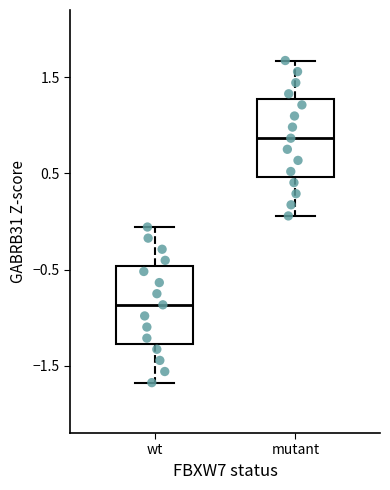

Reading left to right, read every box against the y-axis: the position of its median line, the range the box covers, and the ends of its whiskers. The values are not printed on the chart, so give them approximately, as read against the axis.

wt: median -0.9, box -1.3 to -0.5, whiskers -1.7 to -0.1
mutant: median 0.9, box 0.5 to 1.3, whiskers 0.1 to 1.7